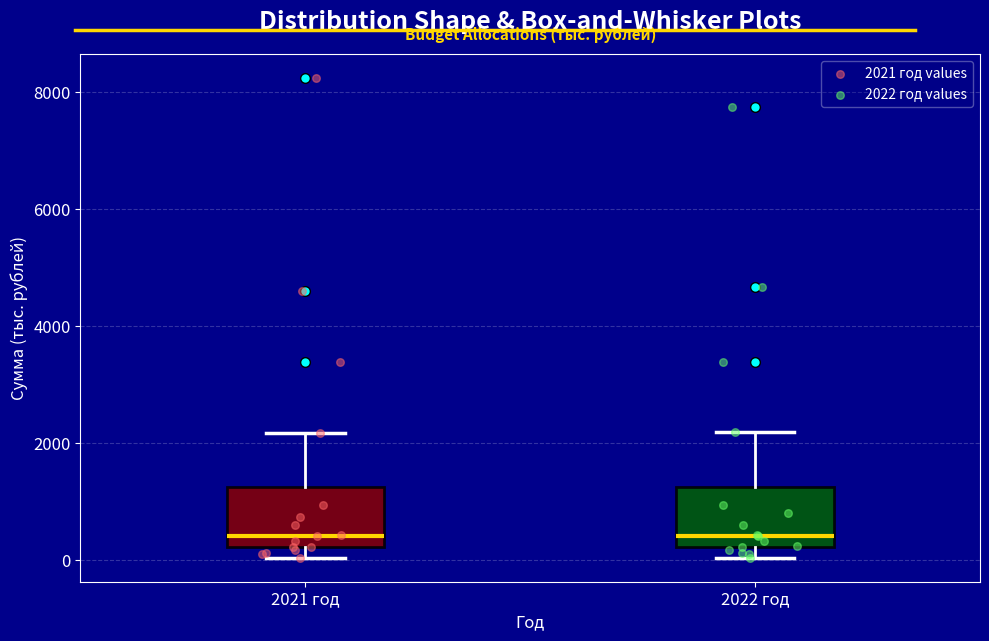

Reading left to right, read every box against the y-axis: the position of its median line, the range the box covers, and the ends of its whiskers. The values are not printed on the chart, so give them approximately, as read against the axis.

2021 год: median 400, box 200 to 1200, whiskers 0 to 2200
2022 год: median 400, box 200 to 1200, whiskers 0 to 2200